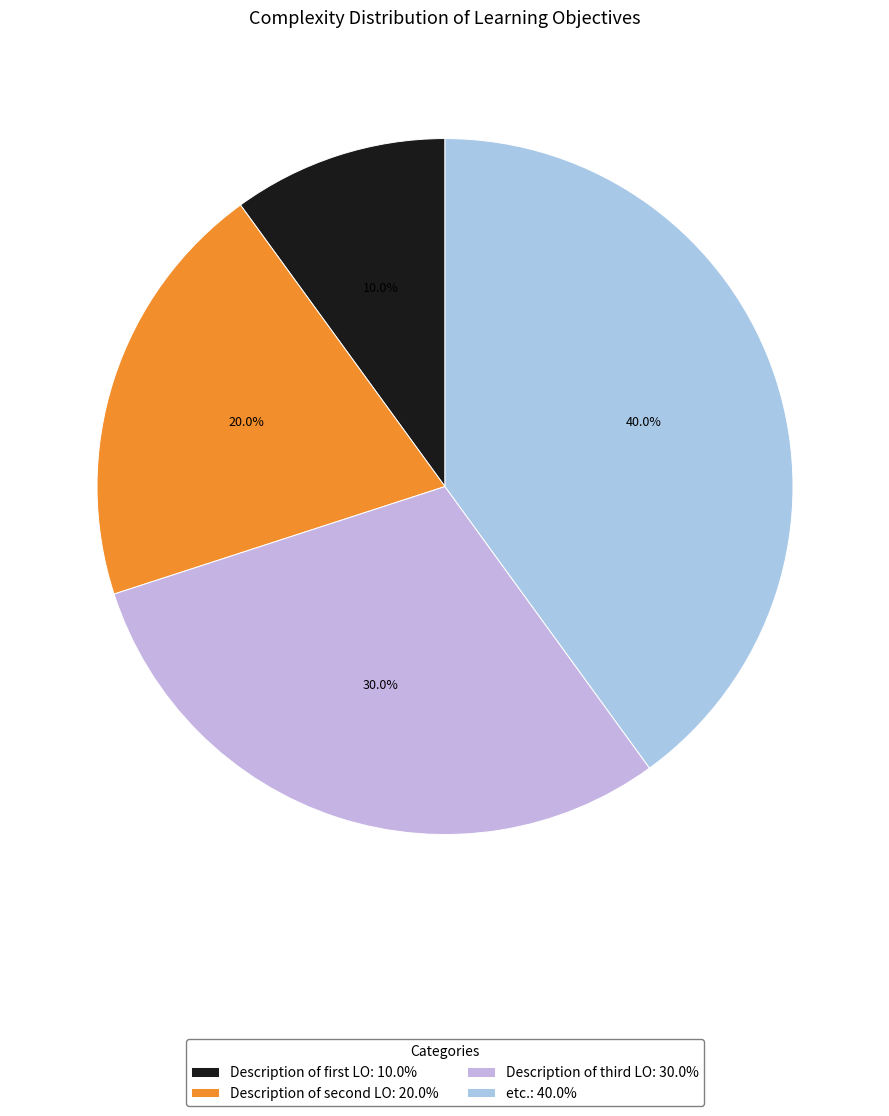

To the nearest percent, what is the difference between the largest and smallest slice percentages?

30%